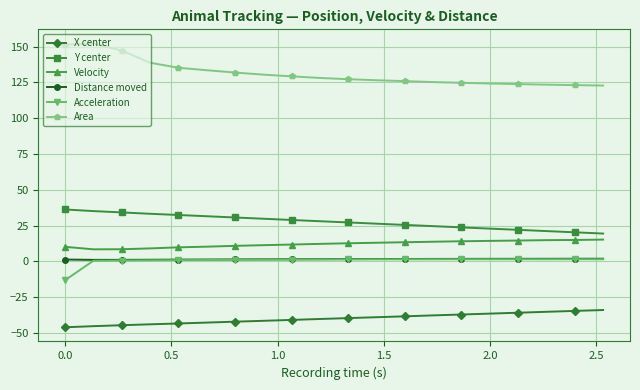

Which series has the largest total across all categories?

Area